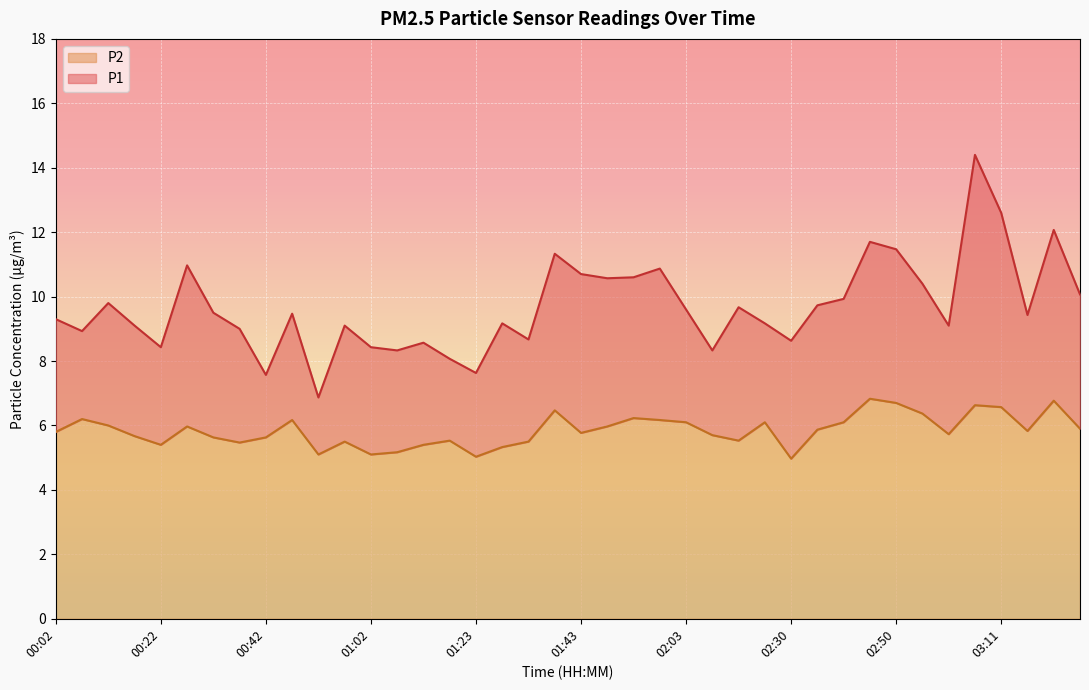

List the labels in order of P2 value, smallest first.

02:30, 01:23, 00:52, 01:02, 01:07, 01:28, 00:22, 01:13, 00:37, 00:57, 01:33, 01:18, 02:13, 00:32, 00:42, 00:17, 02:08, 03:00, 01:43, 00:02, 03:16, 02:35, 03:26, 00:27, 01:48, 00:12, 02:03, 02:19, 02:40, 00:47, 01:58, 00:07, 01:53, 02:55, 01:38, 03:11, 03:05, 02:50, 03:21, 02:45